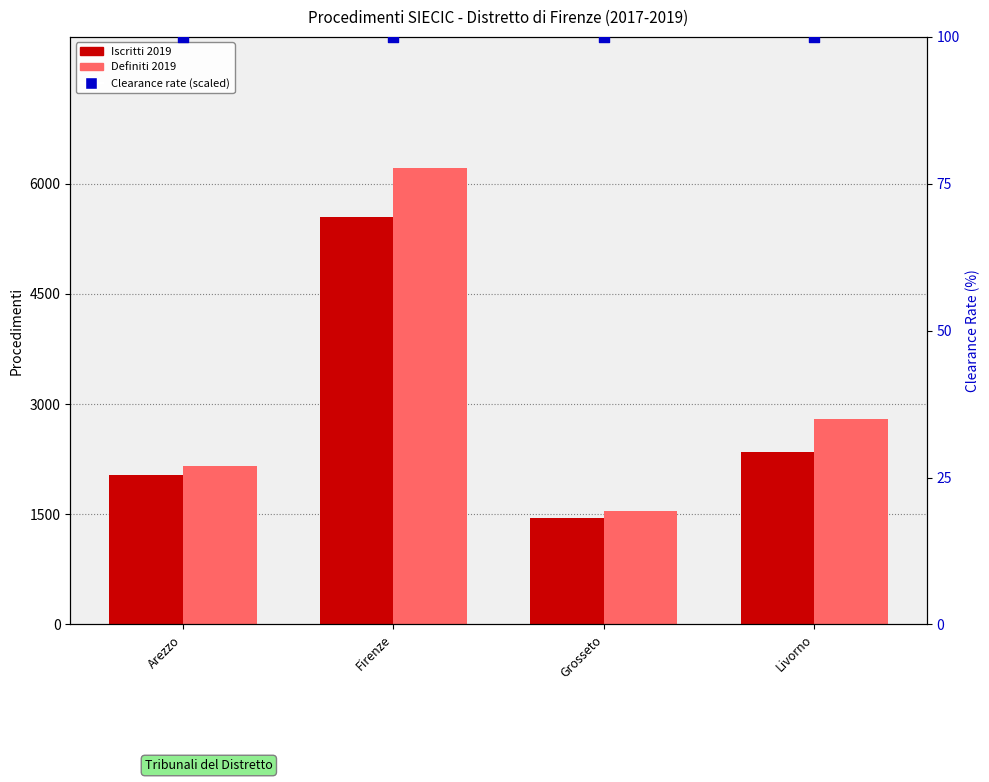

At which category is the sum across all series the highest?

Firenze